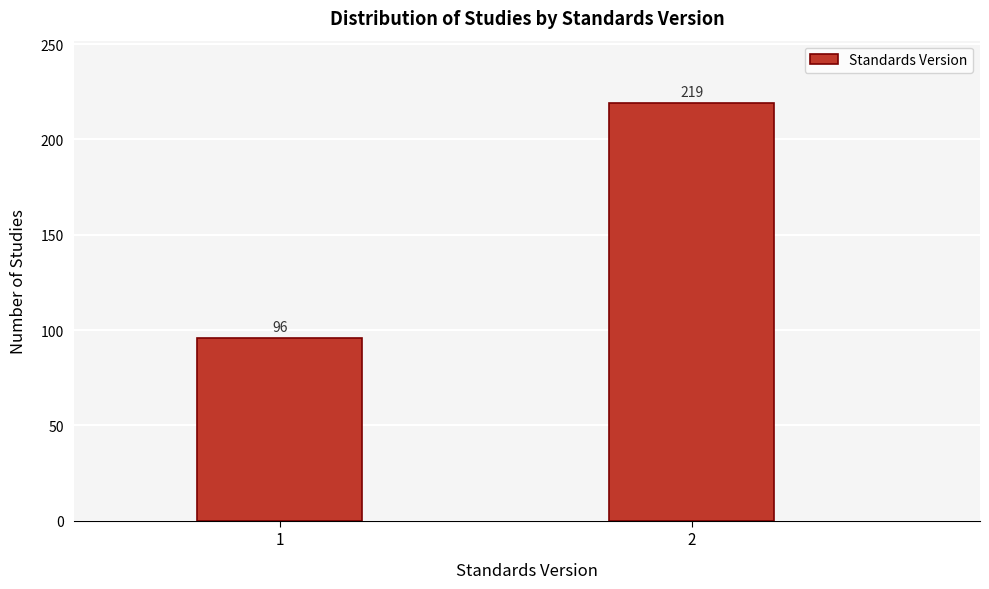

Reading right to left, transcribe all the data shown in this chart.

219	96